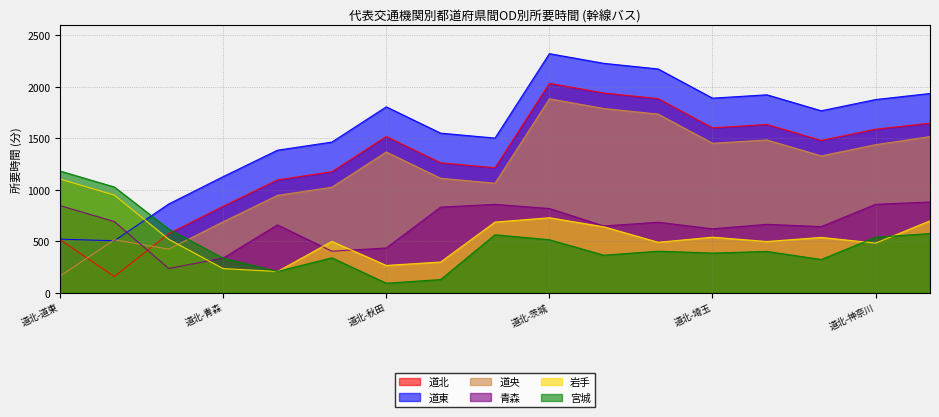

How many values in the 道北 series are below 1479?

8